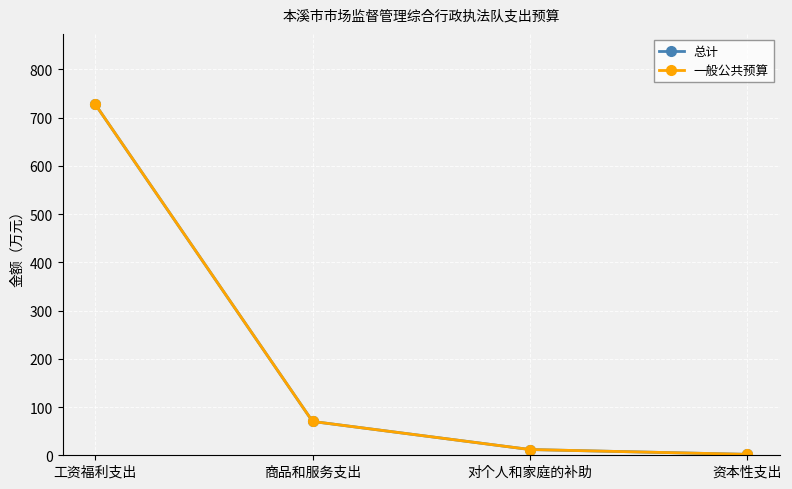

Is this an area chart (filled region under the line)?

No